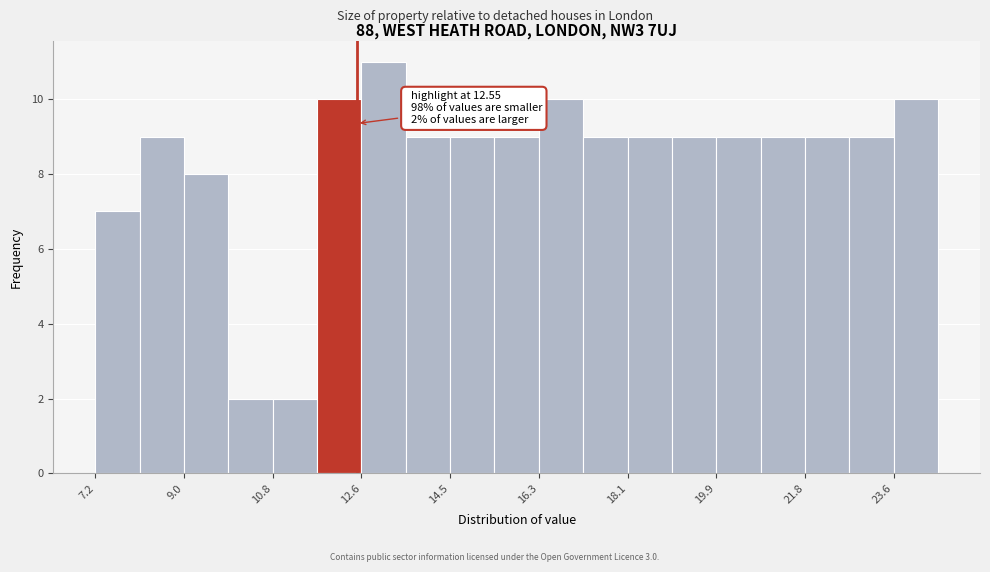

Which range on the x-axis has the tallest bar?

12.6 to 13.6